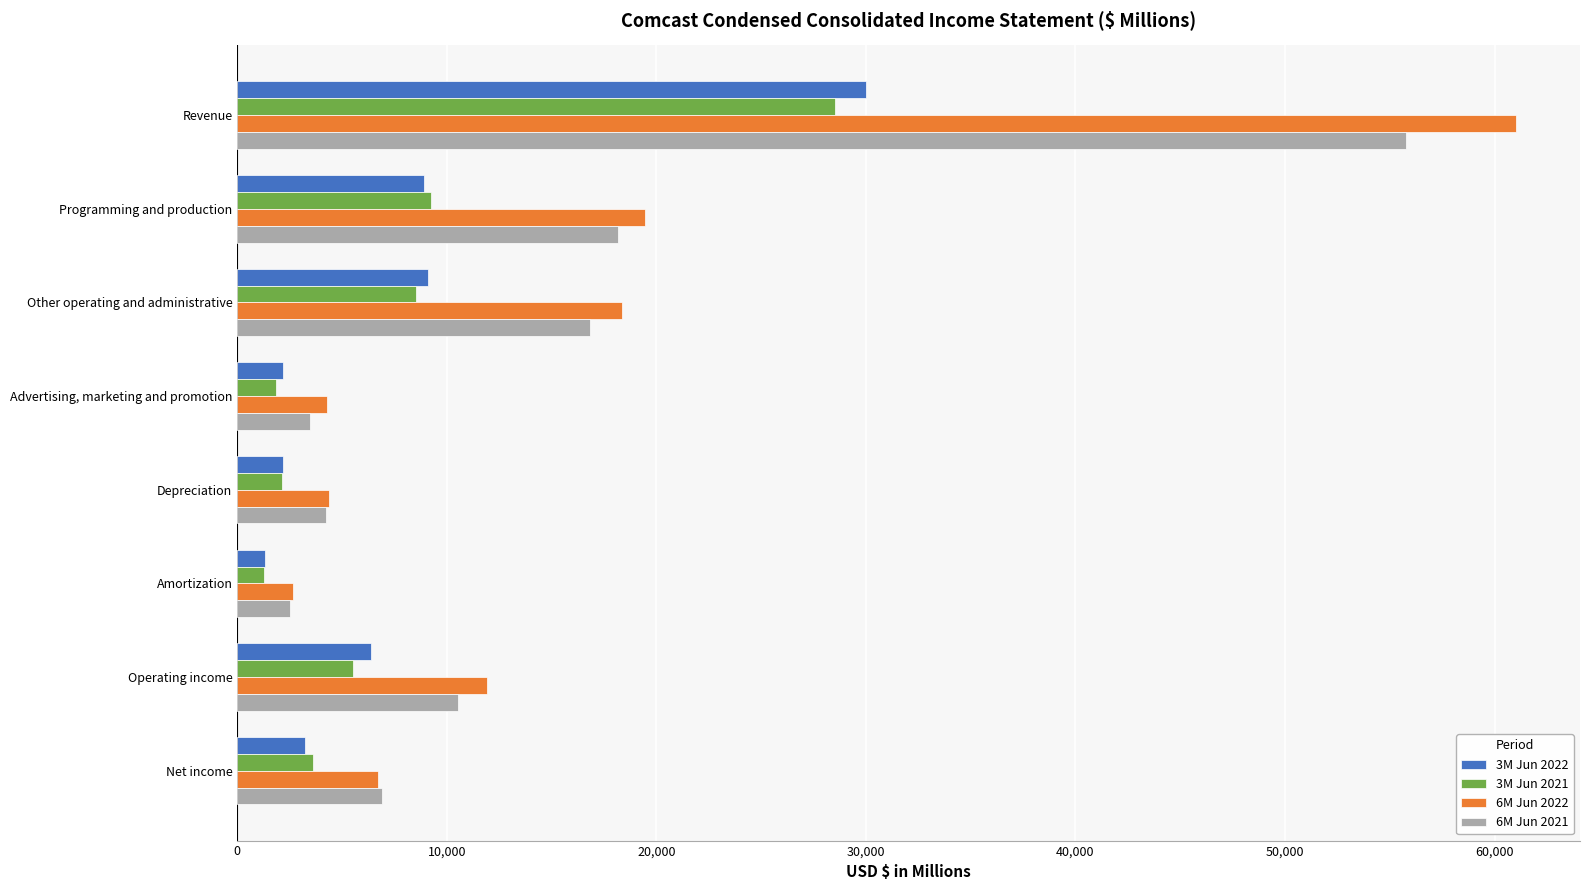

List the labels in order of 6M Jun 2022 value, largest first.

Revenue, Programming and production, Other operating and administrative, Operating income, Net income, Depreciation, Advertising, marketing and promotion, Amortization